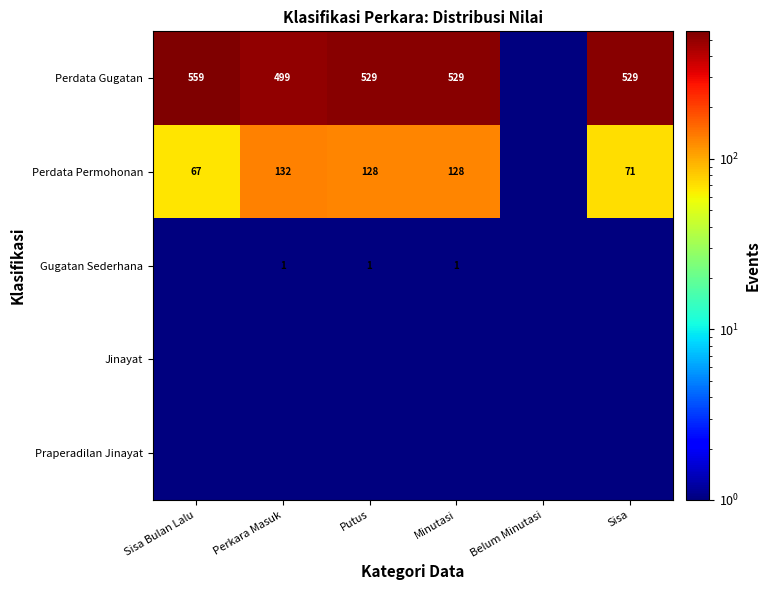

What is the sum of the Perdata Permohonan values at Putus and Minutasi?

256.0